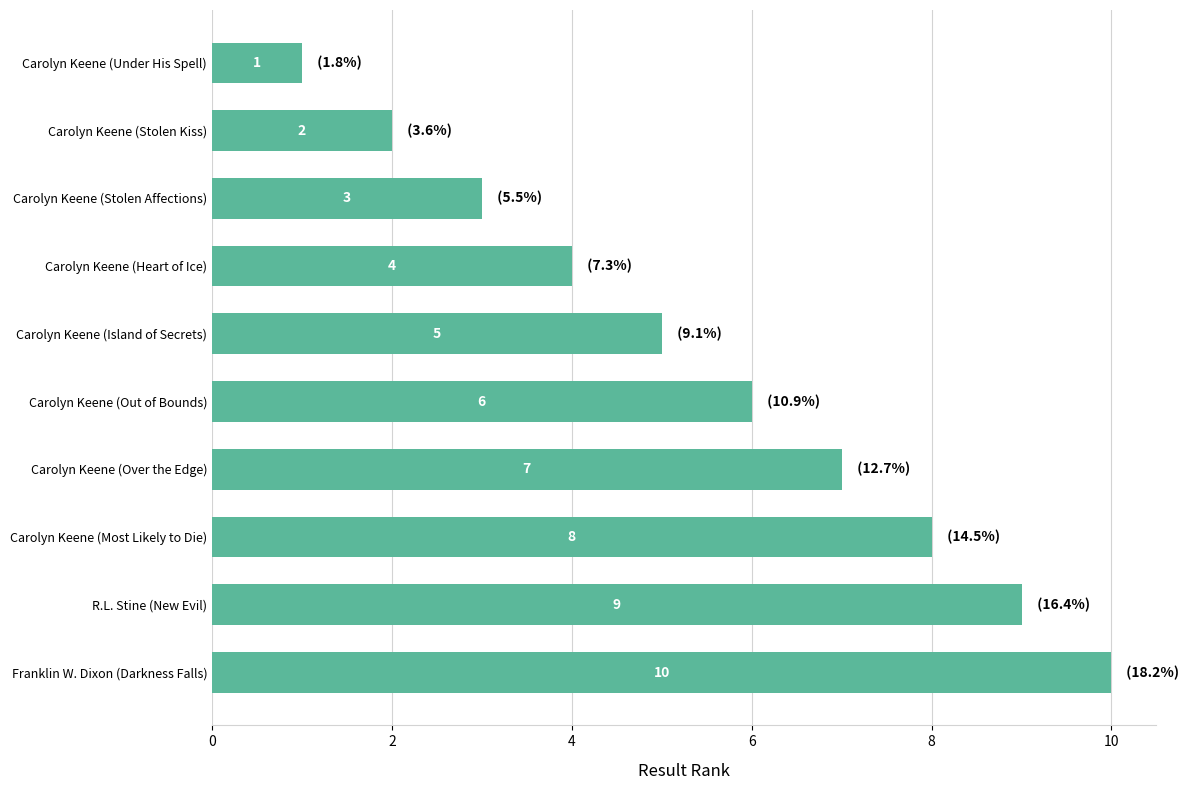

The chart shows a value of 10 at Franklin W. Dixon (Darkness Falls). True or false?

True